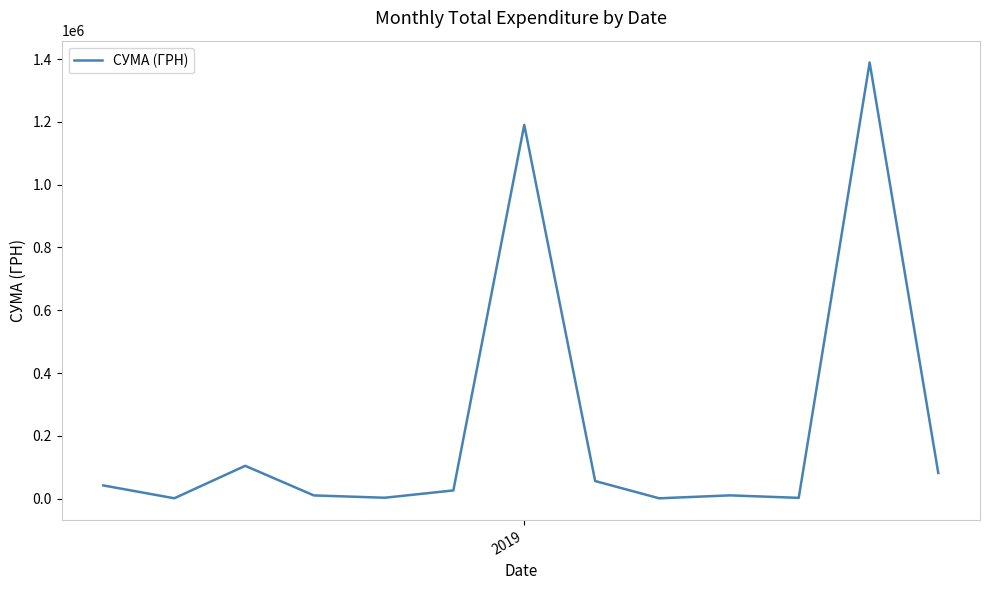

What is the maximum value shown in the chart?

1389123.1